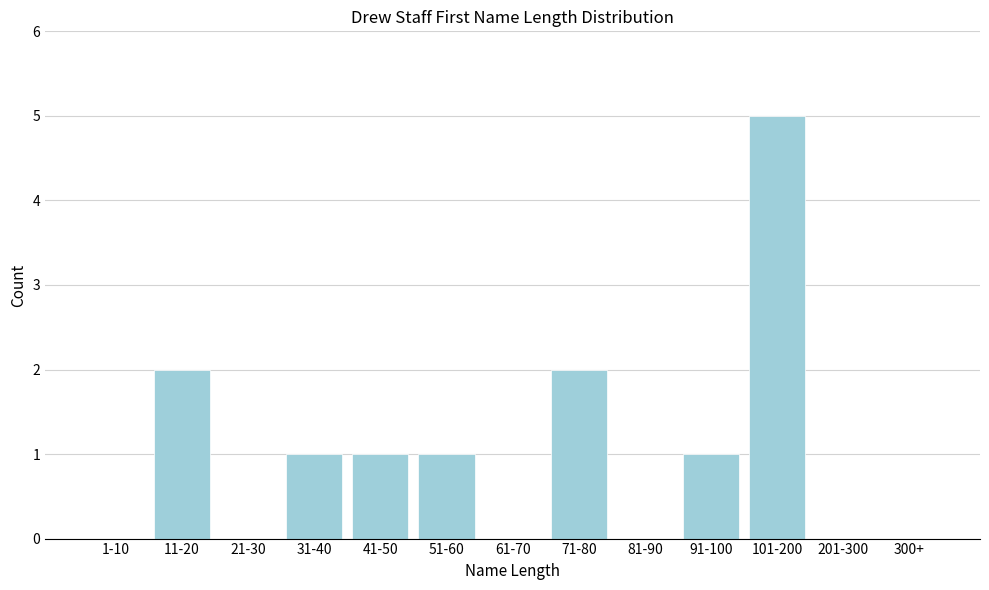

Reading left to right, transcribe all the data shown in this chart.

1-10=0	11-20=2	21-30=0	31-40=1	41-50=1	51-60=1	61-70=0	71-80=2	81-90=0	91-100=1	101-200=5	201-300=0	300+=0